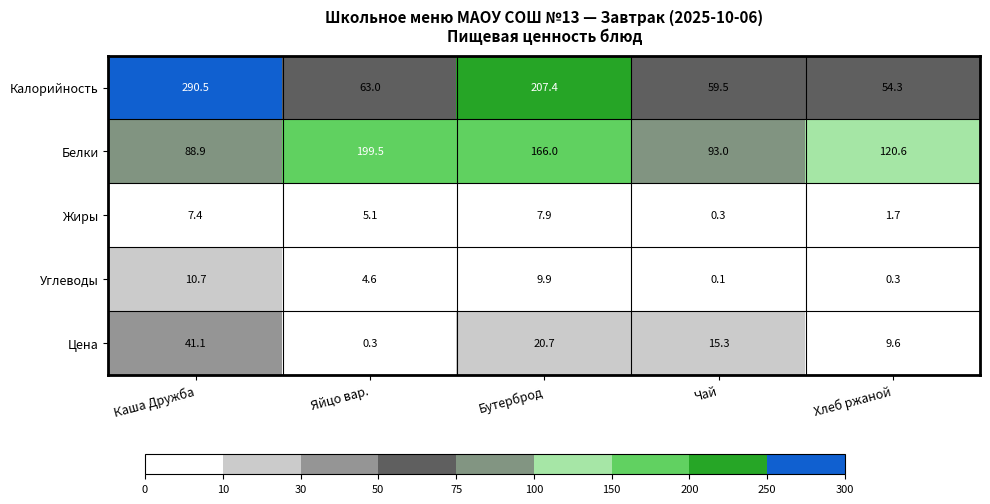

At which category is the sum across all series the highest?

Каша Дружба